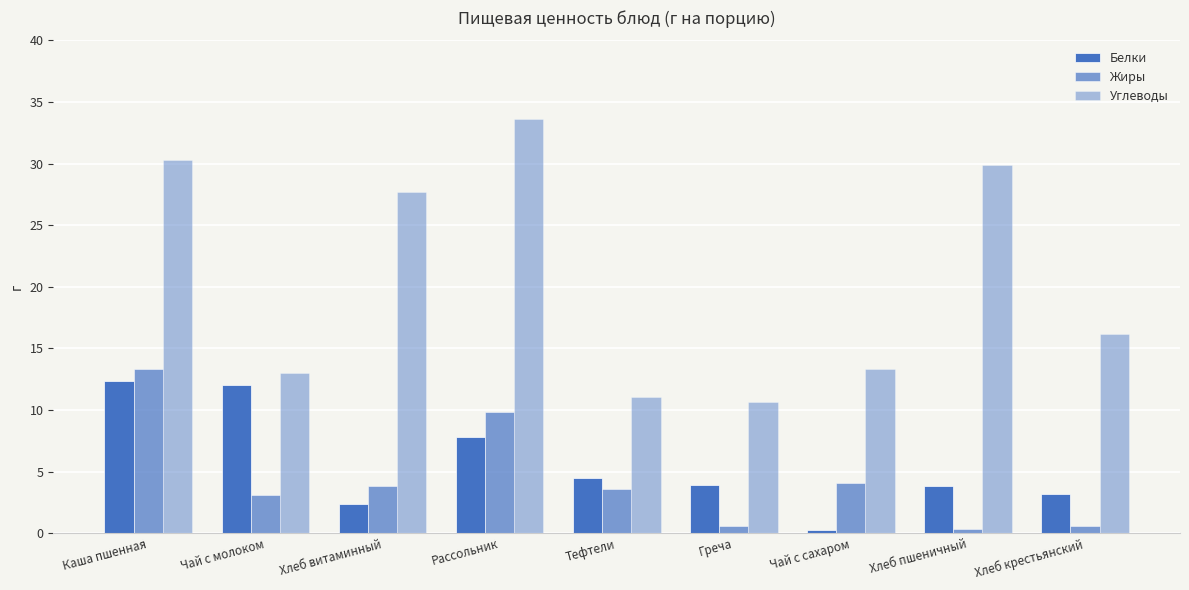

What is the label of the 1st bar from the left?

Каша пшенная